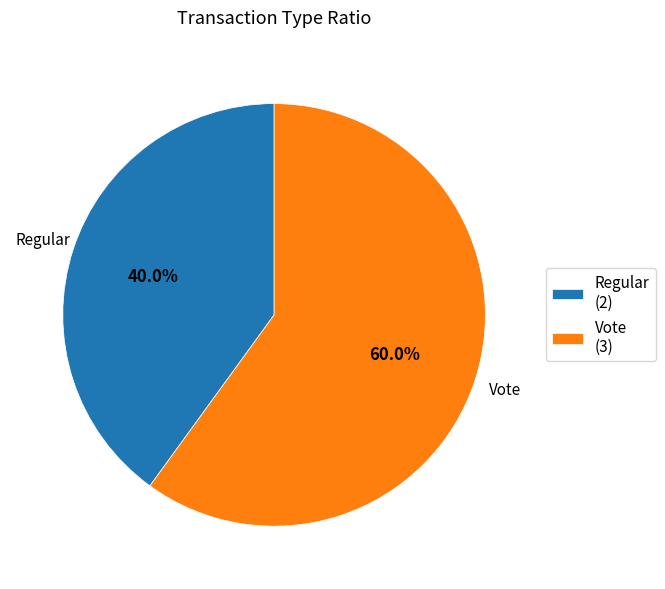

What is the total percentage of Vote and Regular?

100.0%